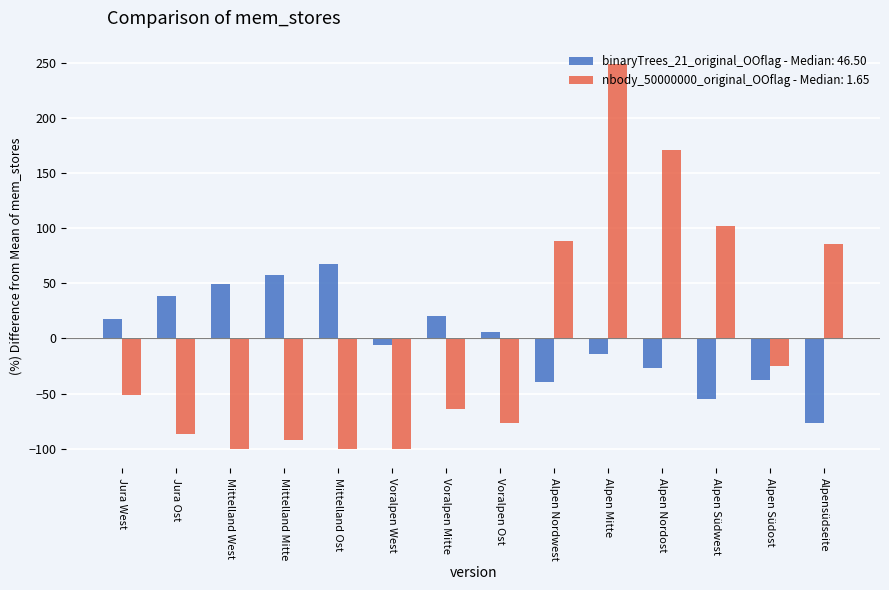

What is the difference between the maximum and minimum values in the binaryTrees_21_original_OOflag - Median: 46.50 series?

143.9